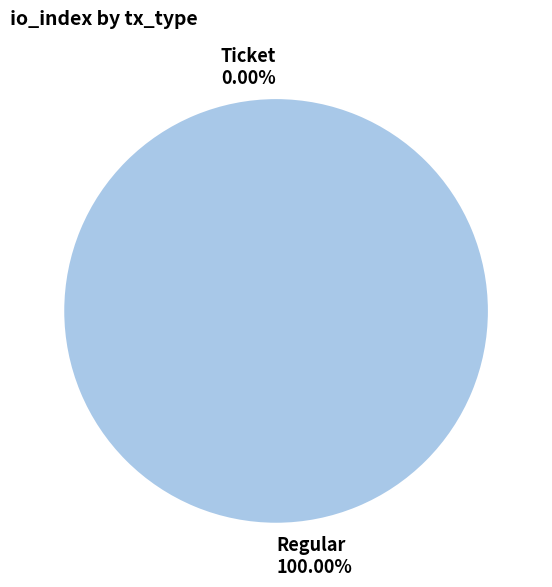

What is the change in value from Ticket to Regular?

+11